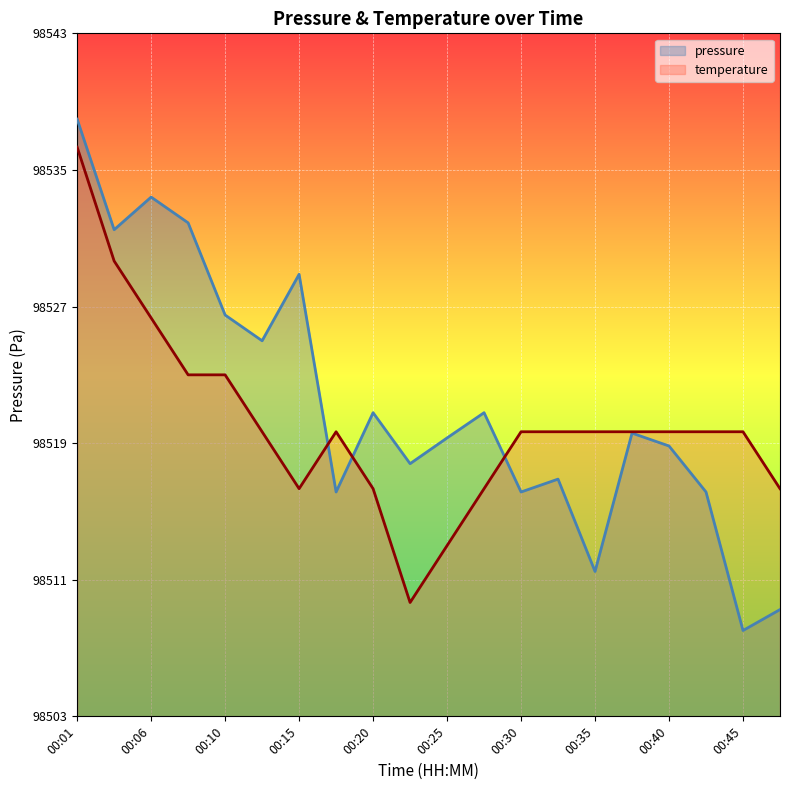

At which category is the sum across all series the highest?

00:01